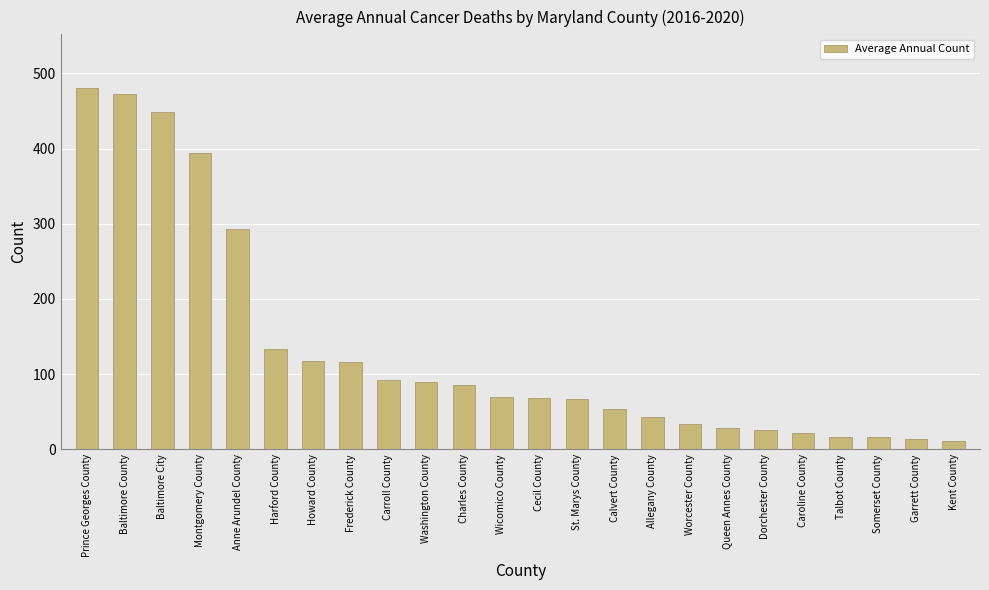

What is the difference between the values at Washington County and Somerset County?

73